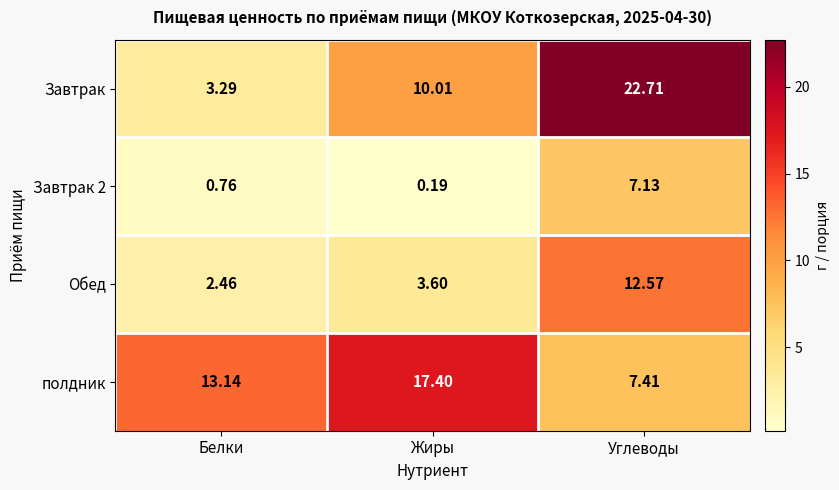

How many distinct data groups are displayed?

4